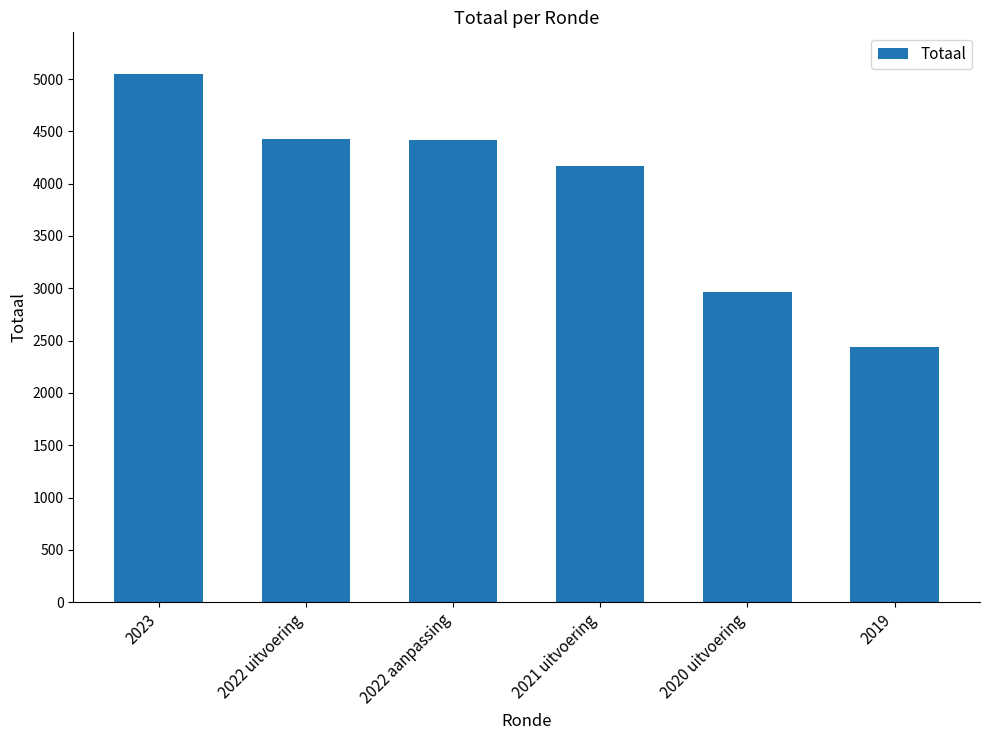

What is the average value?

3912